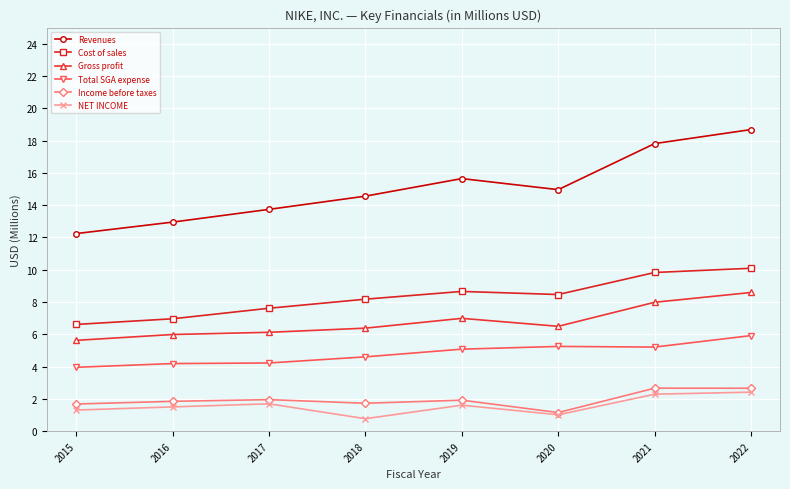

Where is Revenues nearest to the value 15?

2020